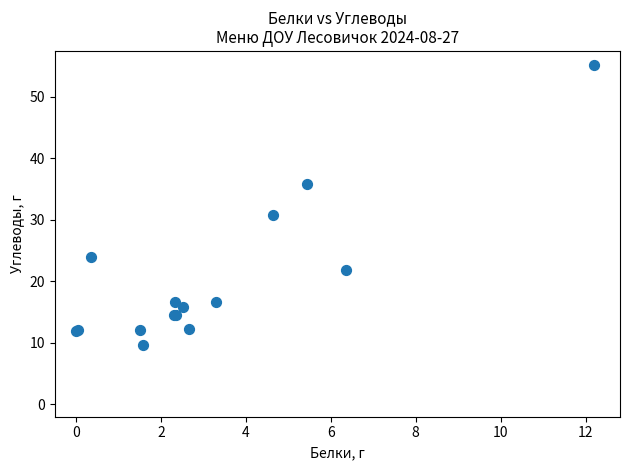

What Y value in the scatter plot is closest to 32?

30.7